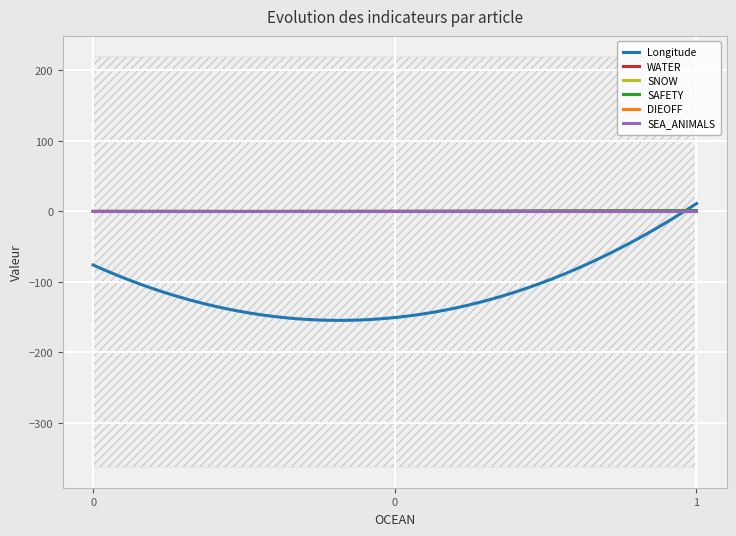

The value of WATER at 0 is 0.0. True or false?

True